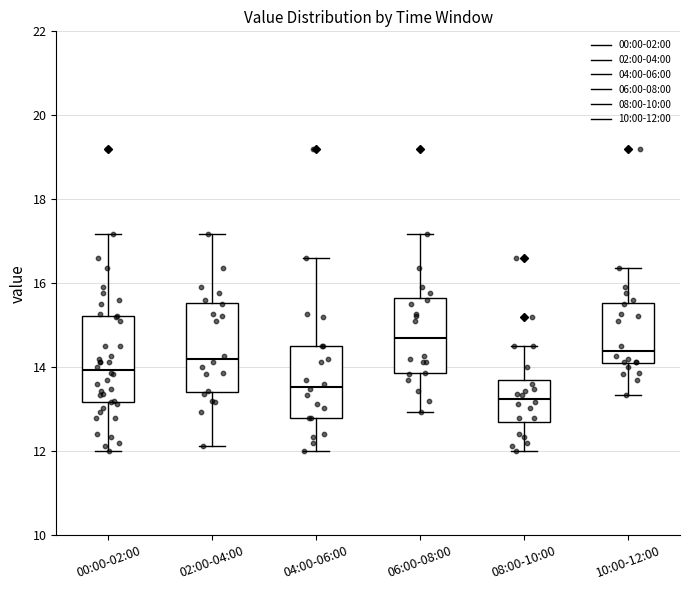

Reading left to right, transcribe this box plot: for each box, give where its median line is, the range the box spans, and where its two whiskers end, as read against the y-axis. The values are not printed on the chart, so give them approximately, as read against the axis.

00:00-02:00: median 14.0, box 13.2 to 15.2, whiskers 12.0 to 17.2
02:00-04:00: median 14.2, box 13.4 to 15.6, whiskers 12.2 to 17.2
04:00-06:00: median 13.6, box 12.8 to 14.6, whiskers 12.0 to 16.6
06:00-08:00: median 14.6, box 13.8 to 15.6, whiskers 13.0 to 17.2
08:00-10:00: median 13.2, box 12.8 to 13.8, whiskers 12.0 to 14.6
10:00-12:00: median 14.4, box 14.0 to 15.6, whiskers 13.4 to 16.4